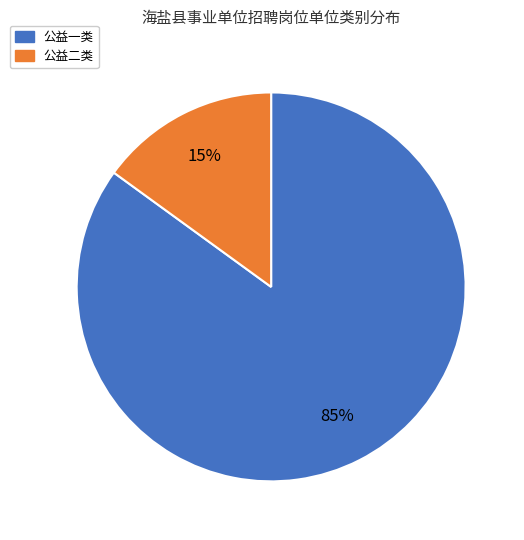

Does 公益一类 represent more than half of the total?

Yes